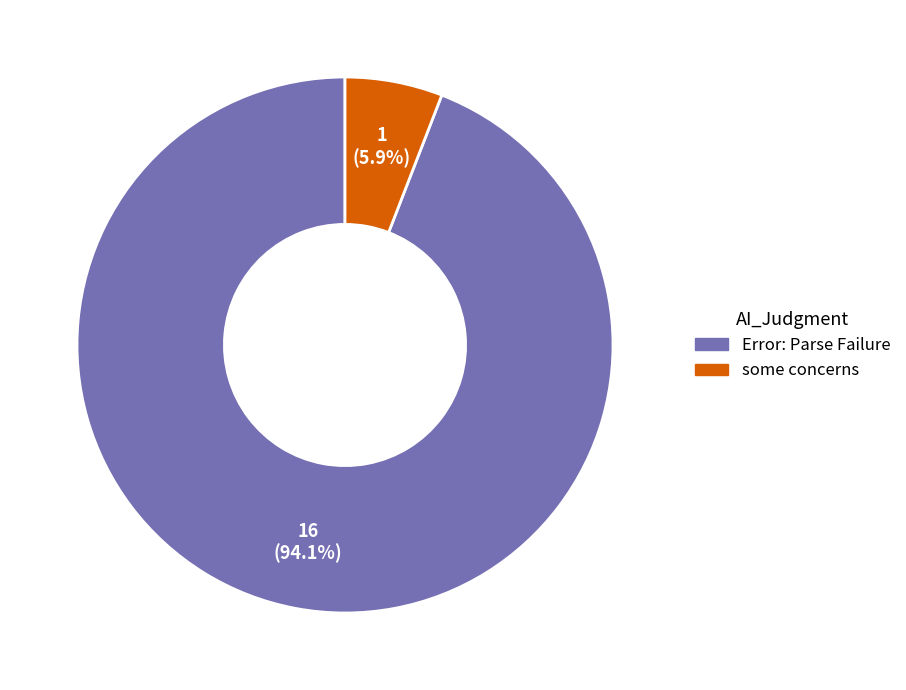

Is Error: Parse Failure the majority of the pie?

Yes